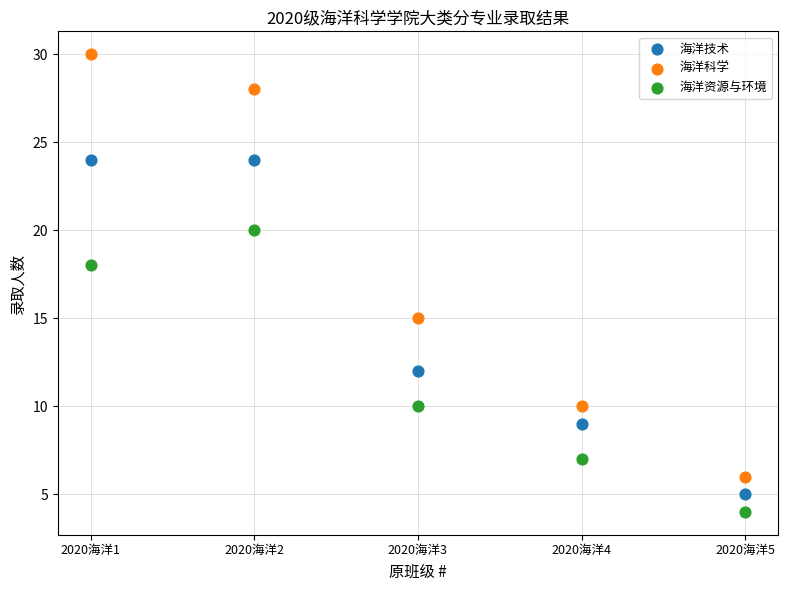

Which series has the widest spread of Y values?

海洋科学